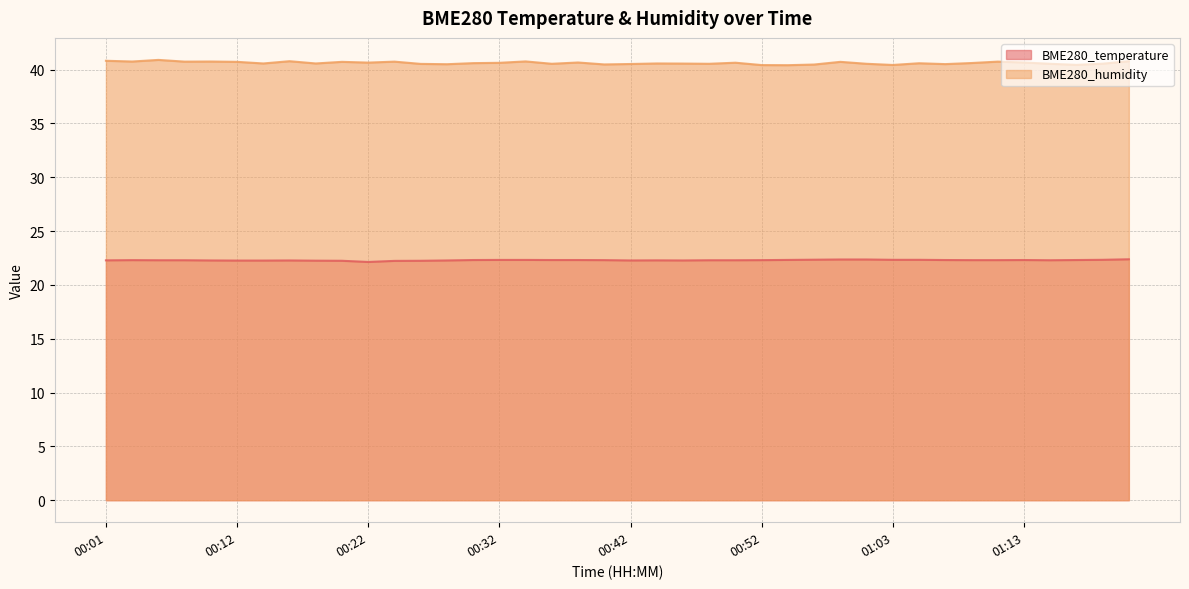

Which series changed the most between 00:24 and 01:17?

BME280_humidity